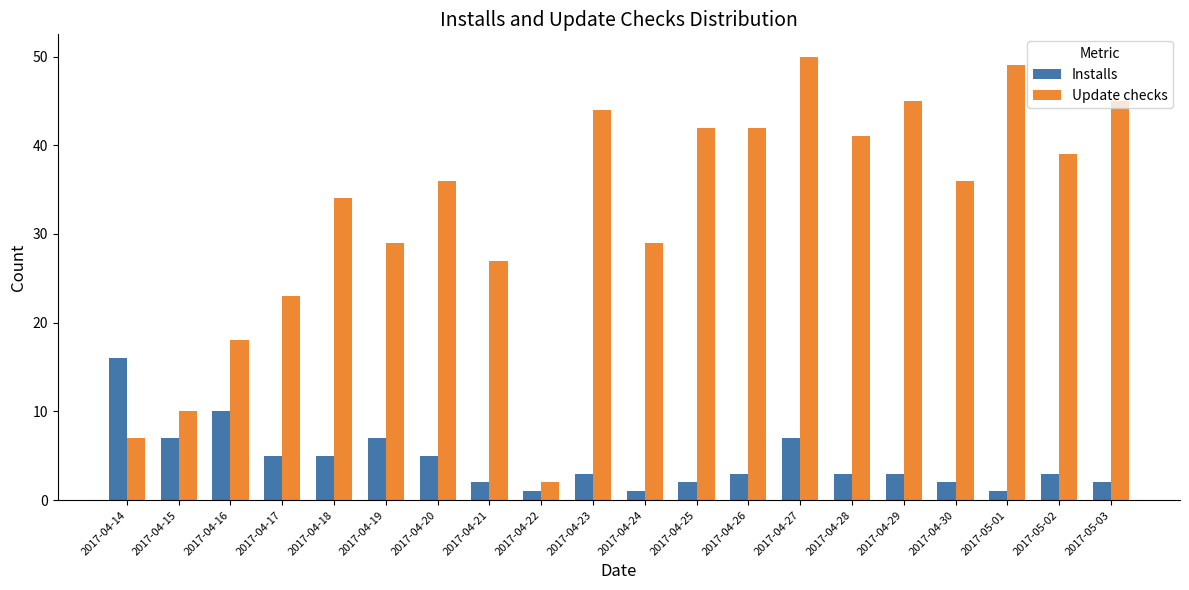

What is the sum of all Installs values?

88